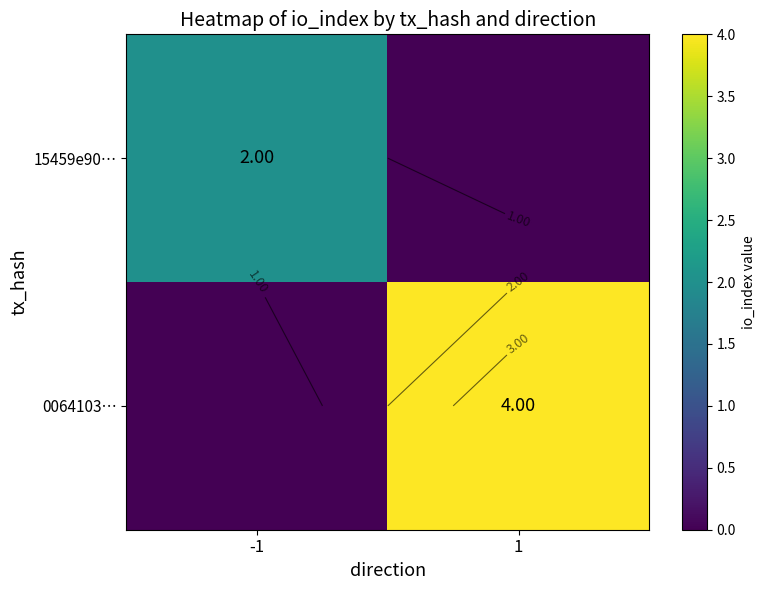

Rank the categories by 15459e90… value from lowest to highest.

1, -1